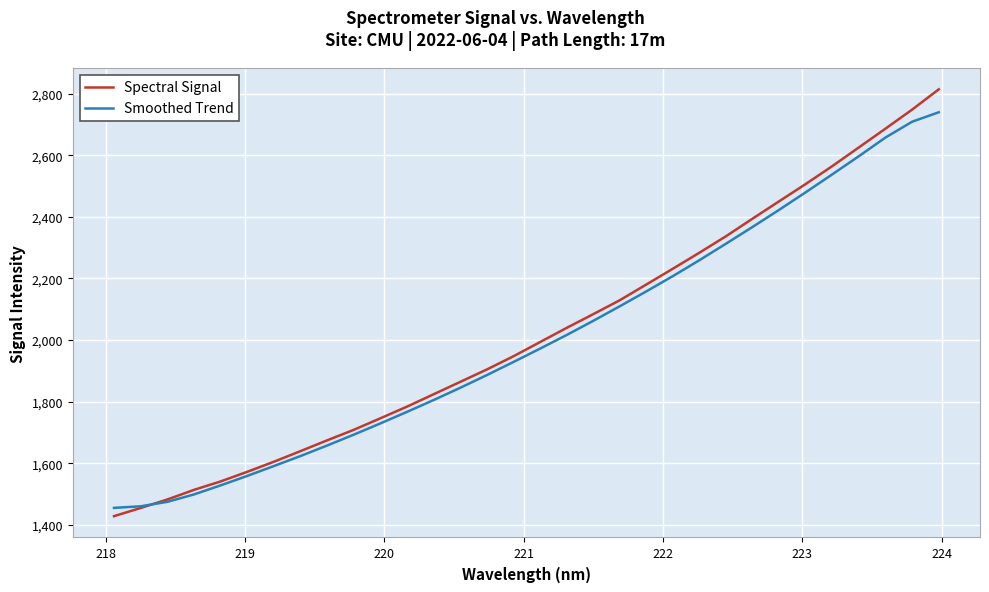

True or false: Smoothed Trend has more than 2 interior local peaks.

False